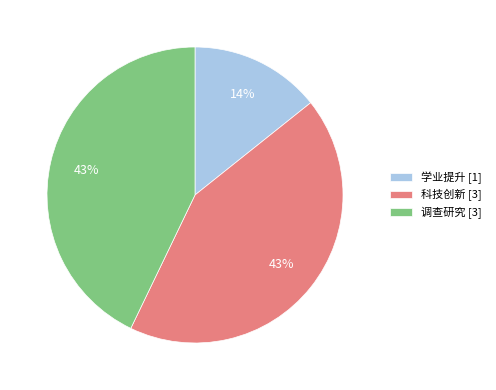

Does 学业提升 represent more than half of the total?

No